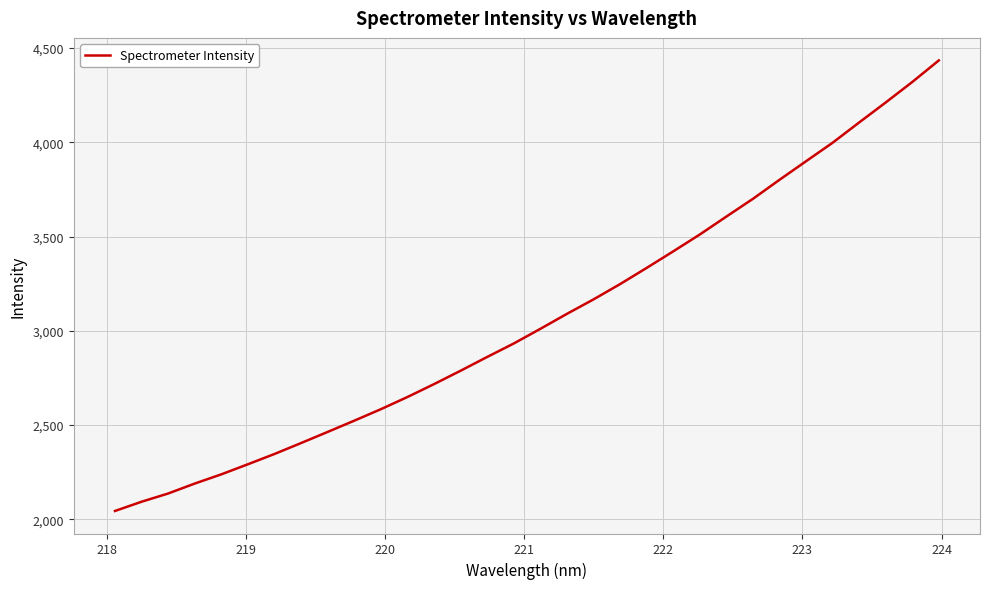

What is the maximum value shown in the chart?

4434.3